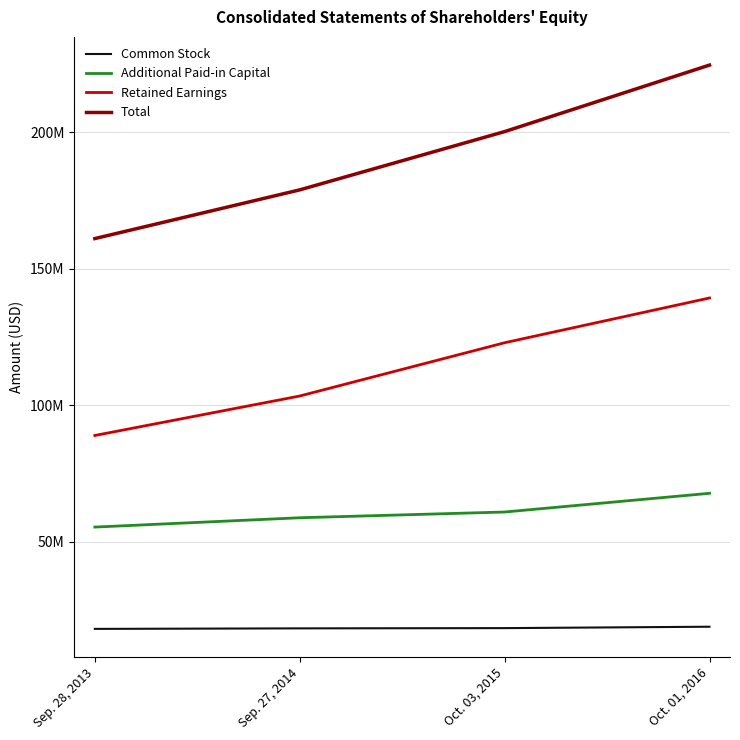

Which series has the widest spread of values?

Total